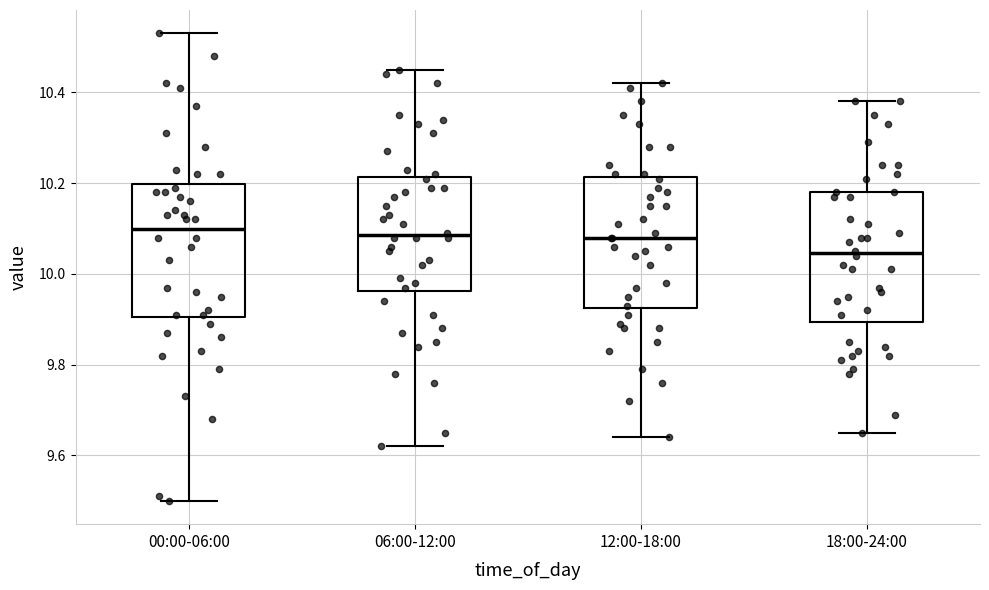

Reading left to right, read every box against the y-axis: the position of its median line, the range the box covers, and the ends of its whiskers. The values are not printed on the chart, so give them approximately, as read against the axis.

00:00-06:00: median 10.10, box 9.90 to 10.20, whiskers 9.50 to 10.54
06:00-12:00: median 10.08, box 9.96 to 10.22, whiskers 9.62 to 10.46
12:00-18:00: median 10.08, box 9.92 to 10.22, whiskers 9.64 to 10.42
18:00-24:00: median 10.04, box 9.90 to 10.18, whiskers 9.66 to 10.38